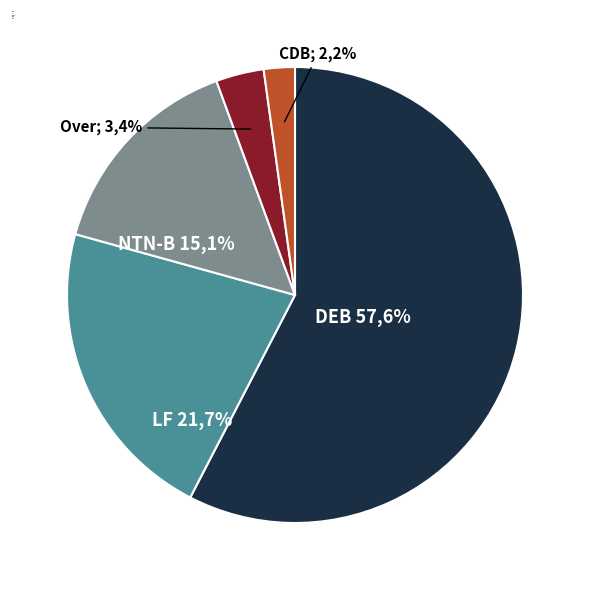

Count the number of slices in the pie.

5